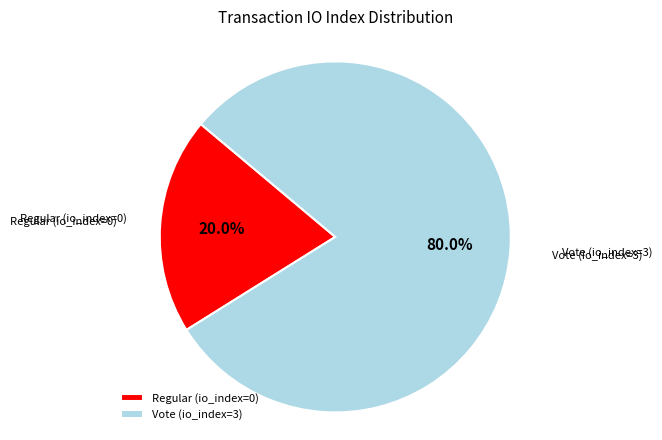

To the nearest percent, what portion does Vote (io_index=3) represent?

80%